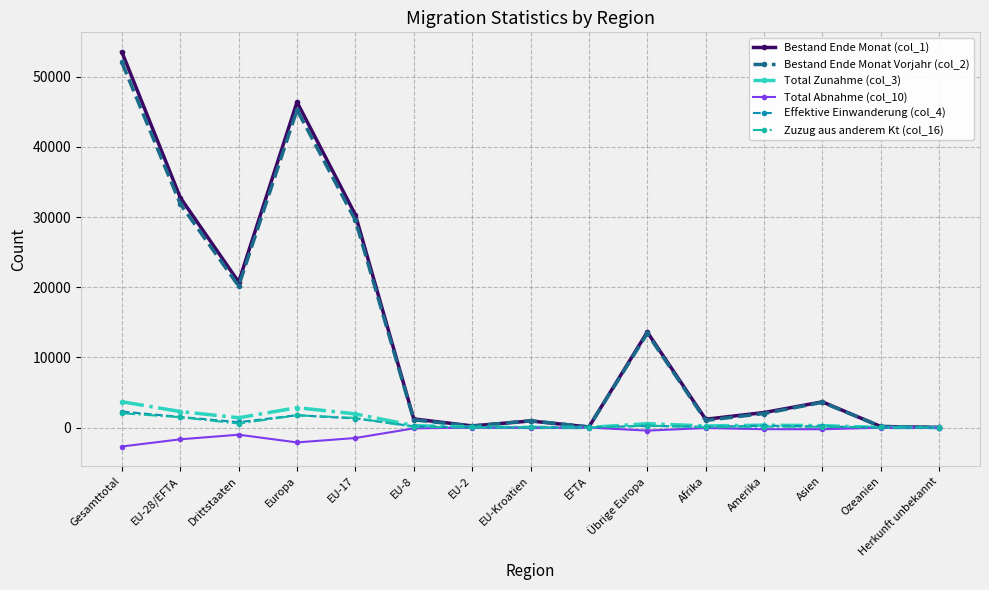

What is the sum of the Bestand Ende Monat Vorjahr (col_2) values at EU-2 and EU-8?

1295